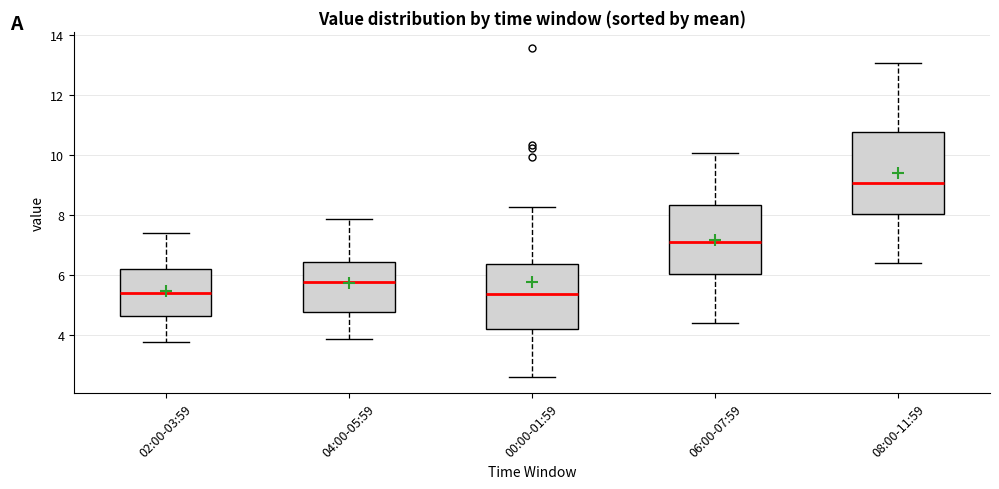

Reading left to right, read every box against the y-axis: the position of its median line, the range the box covers, and the ends of its whiskers. The values are not printed on the chart, so give them approximately, as read against the axis.

02:00-03:59: median 5.4, box 4.6 to 6.2, whiskers 3.8 to 7.4
04:00-05:59: median 5.8, box 4.8 to 6.4, whiskers 3.8 to 7.8
00:00-01:59: median 5.4, box 4.2 to 6.4, whiskers 2.6 to 8.2
06:00-07:59: median 7.0, box 6.0 to 8.4, whiskers 4.4 to 10.0
08:00-11:59: median 9.0, box 8.0 to 10.8, whiskers 6.4 to 13.0